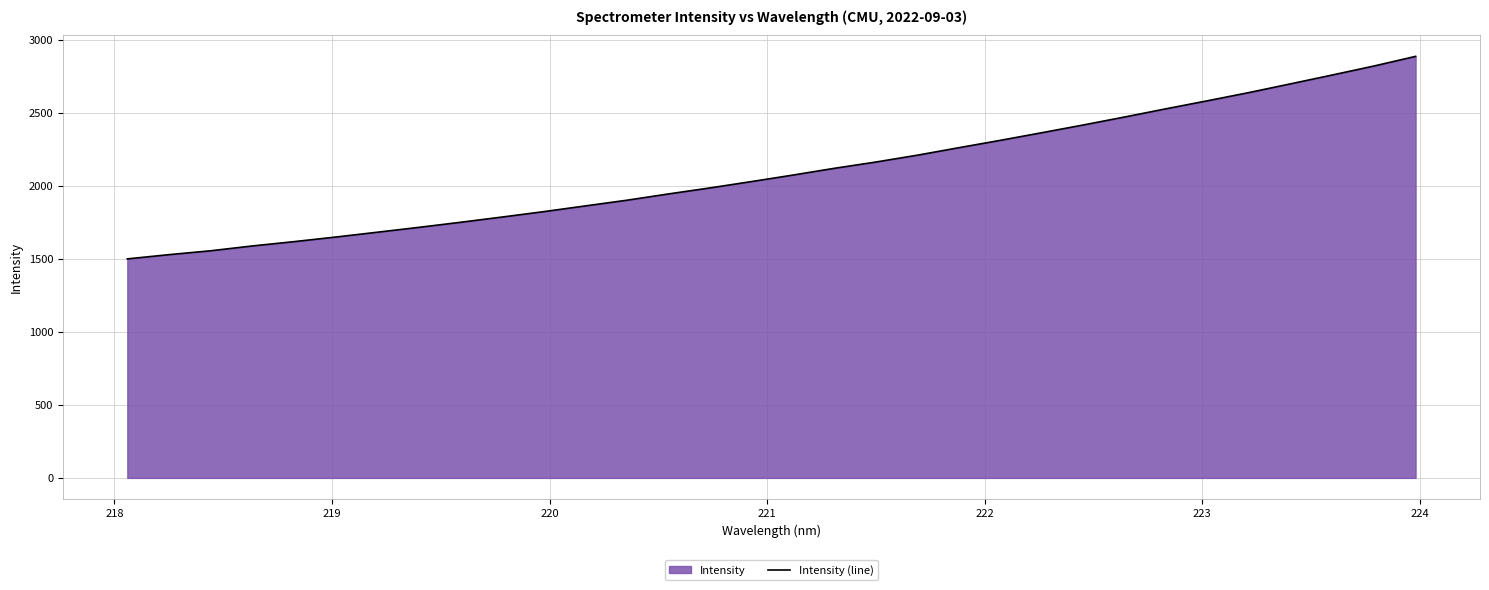

What is the greatest value displayed?

2887.8